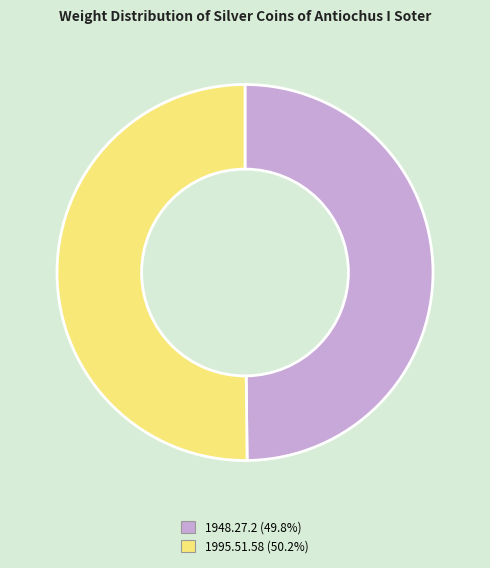

Approximately how many times larger is the value at 1948.27.2 compared to 1995.51.58?

1.0